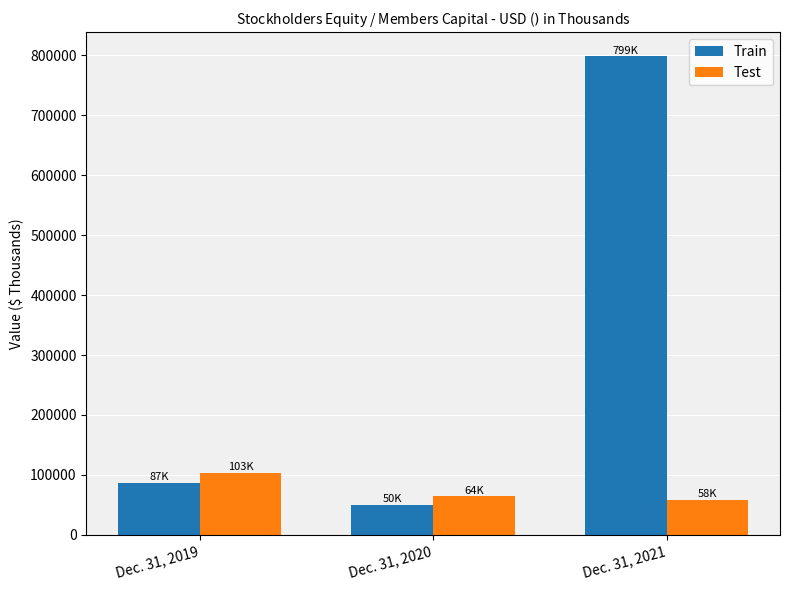

How many series are shown in this chart?

2